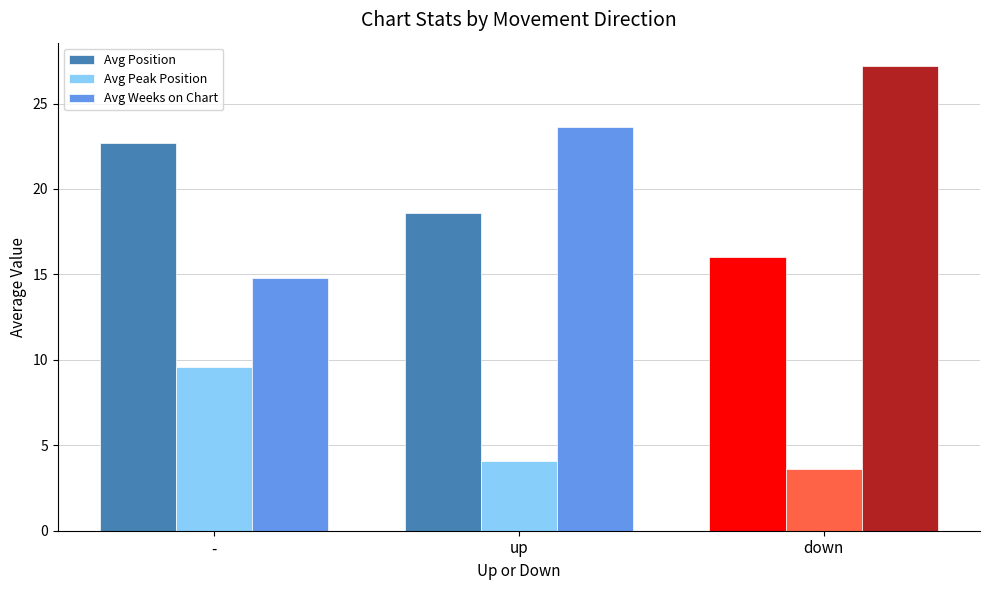

True or false: Avg Peak Position has a value of 4.1 at up.

True